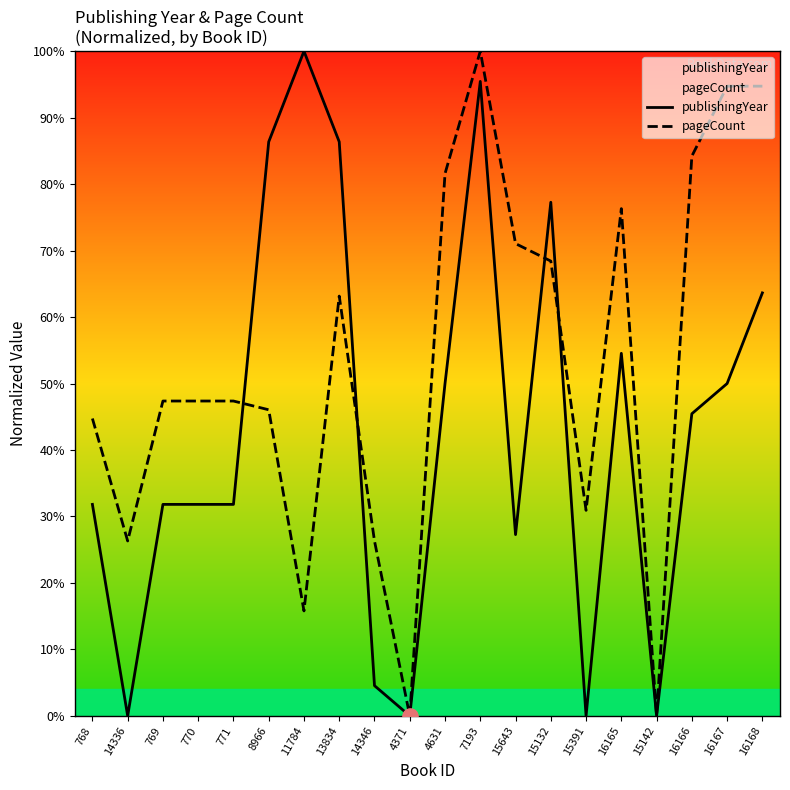

Which series has the largest Y range (max minus min)?

publishingYear